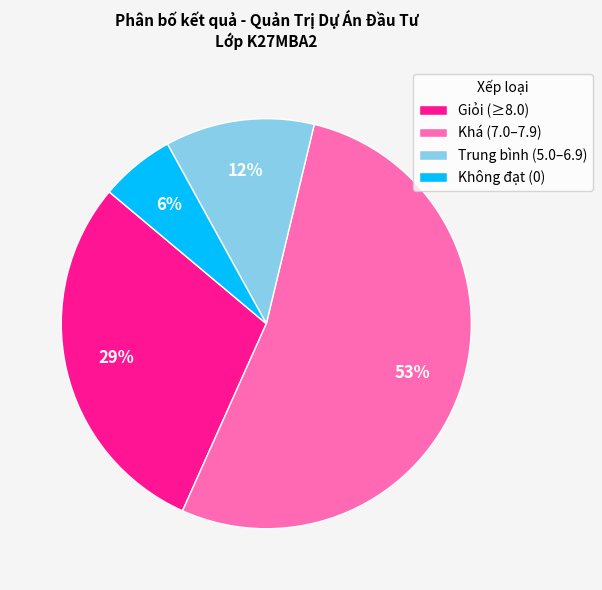

Combined, do Trung bình (5.0–6.9) and Không đạt (0) account for over 50%?

No